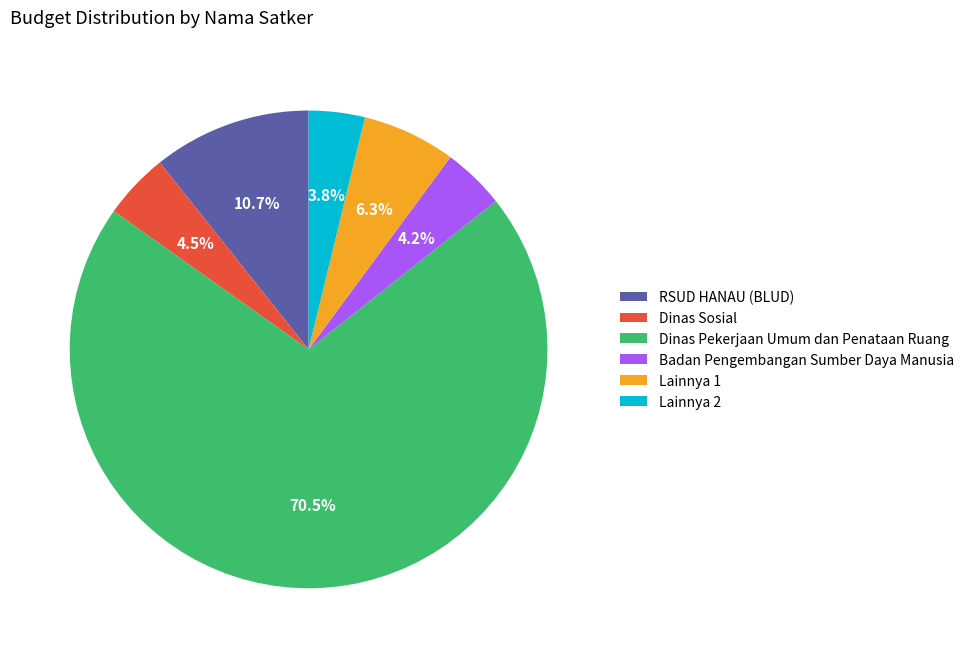

Is there a majority slice in this chart?

Yes